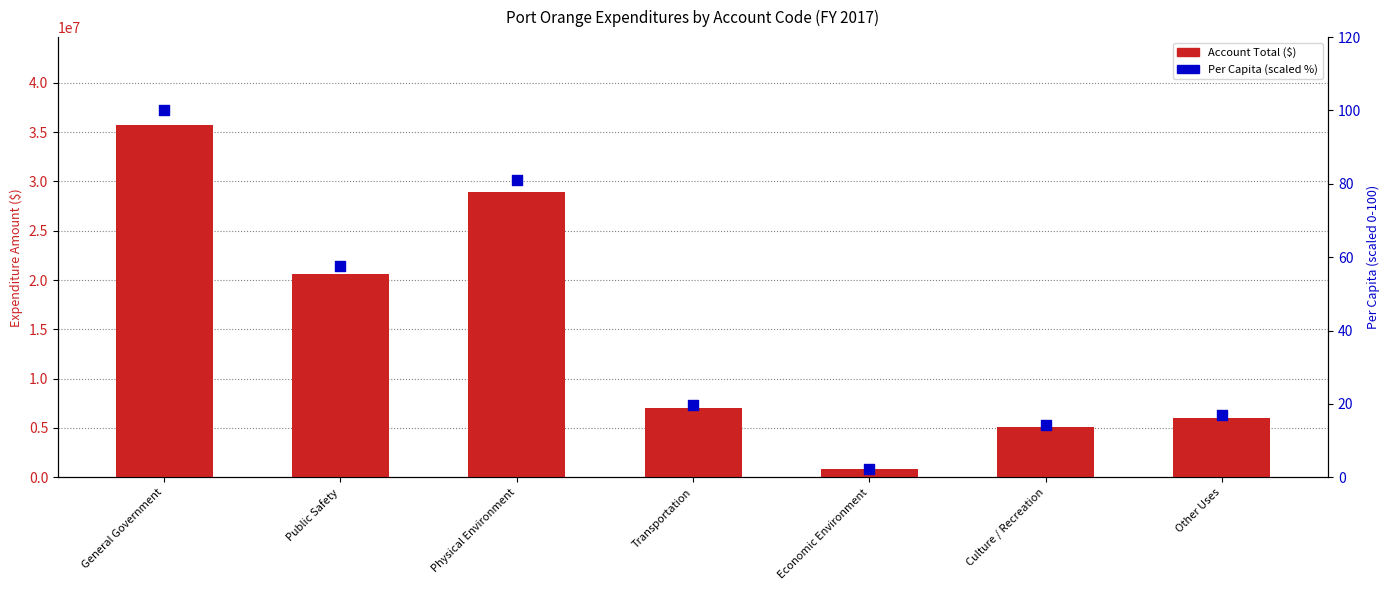

Which series contains the highest Y value?

Account Total